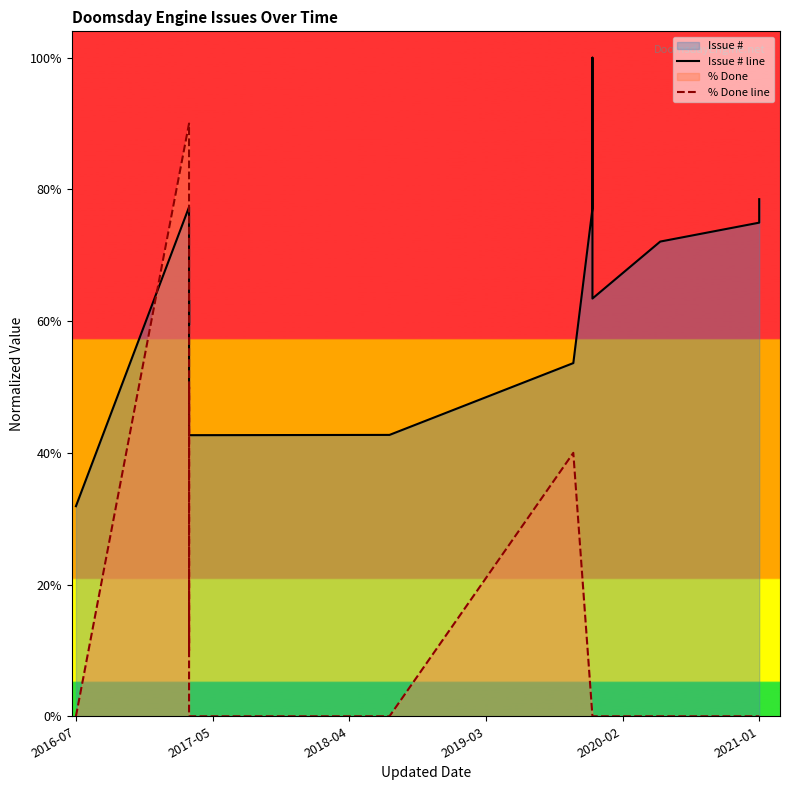

Which series has the widest spread of values?

% Done line